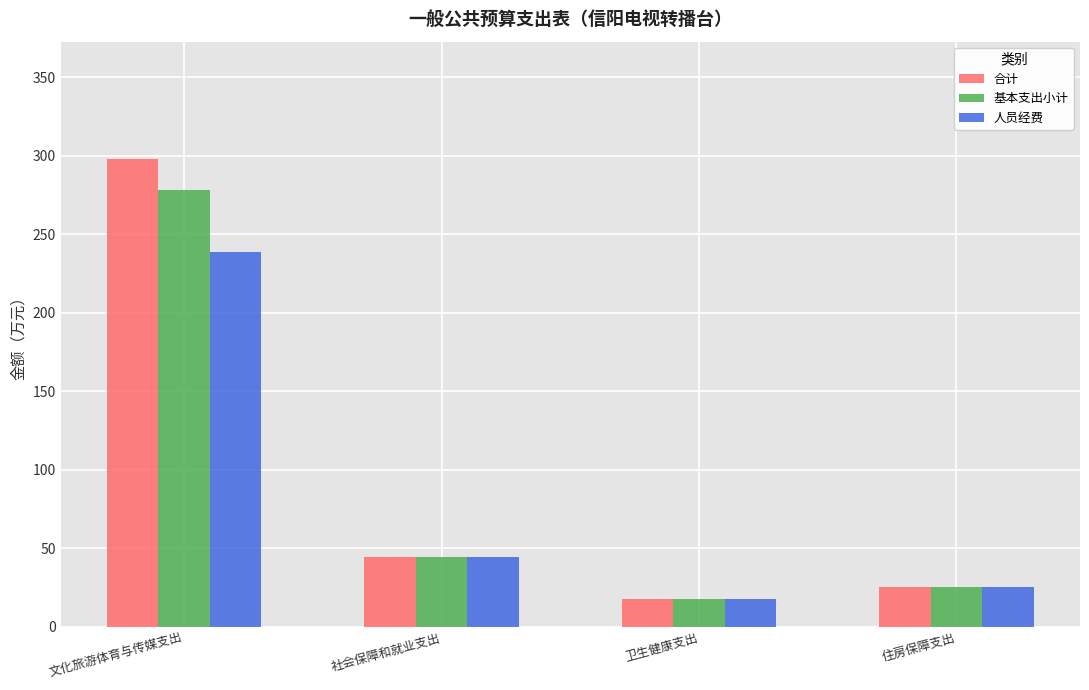

The 合计 series shows 44.3 at 社会保障和就业支出. True or false?

True